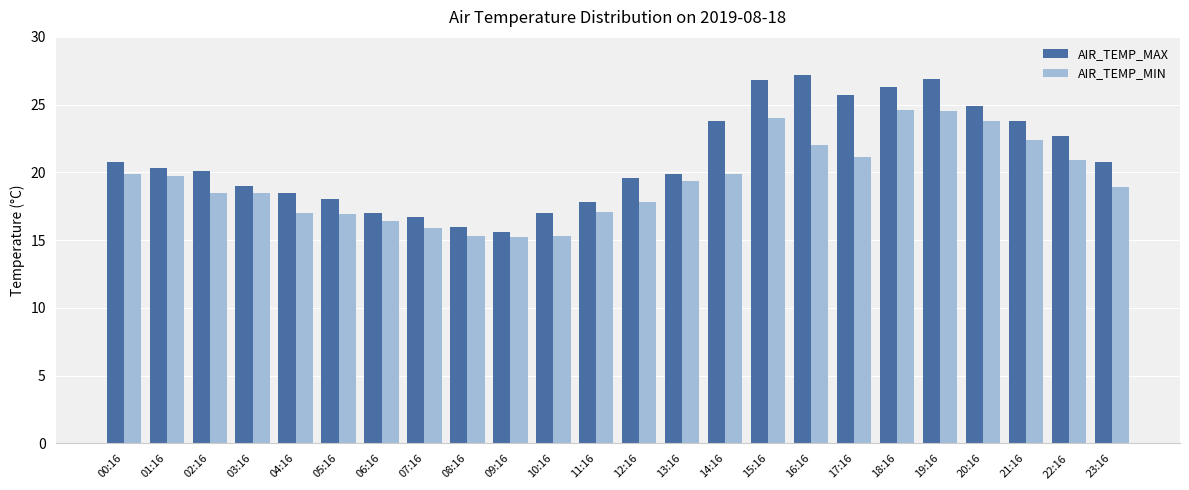

At how many categories does at least one series exceed 23?

8